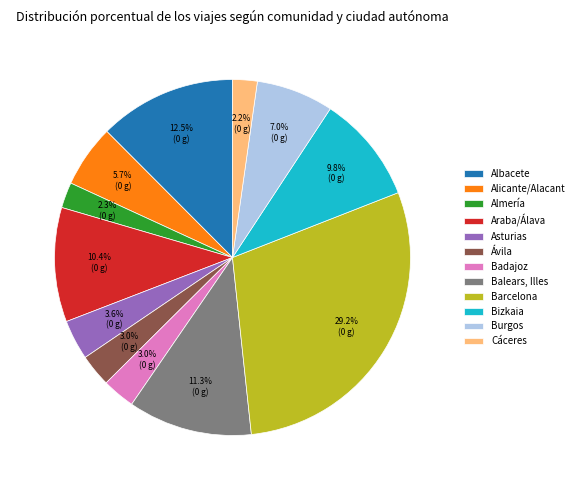

What is the largest slice in the pie chart?

Barcelona